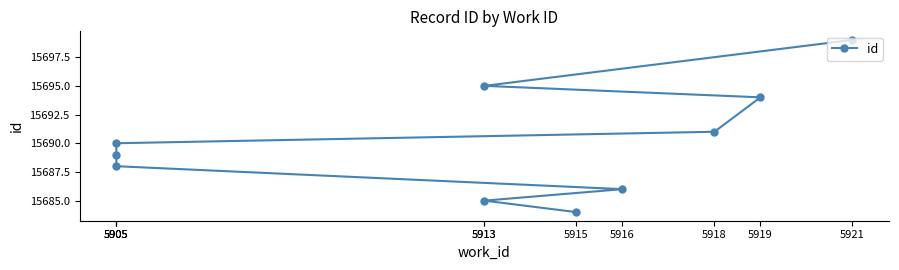

Count the number of values greater than 15690.

4